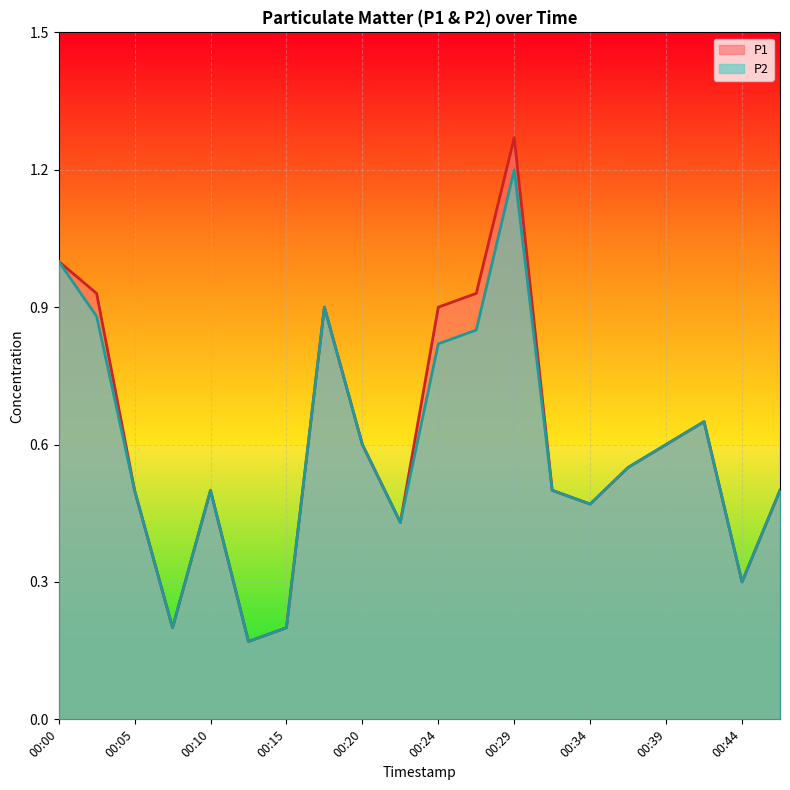

Rank the series at 00:24 from lowest to highest value.

P2, P1